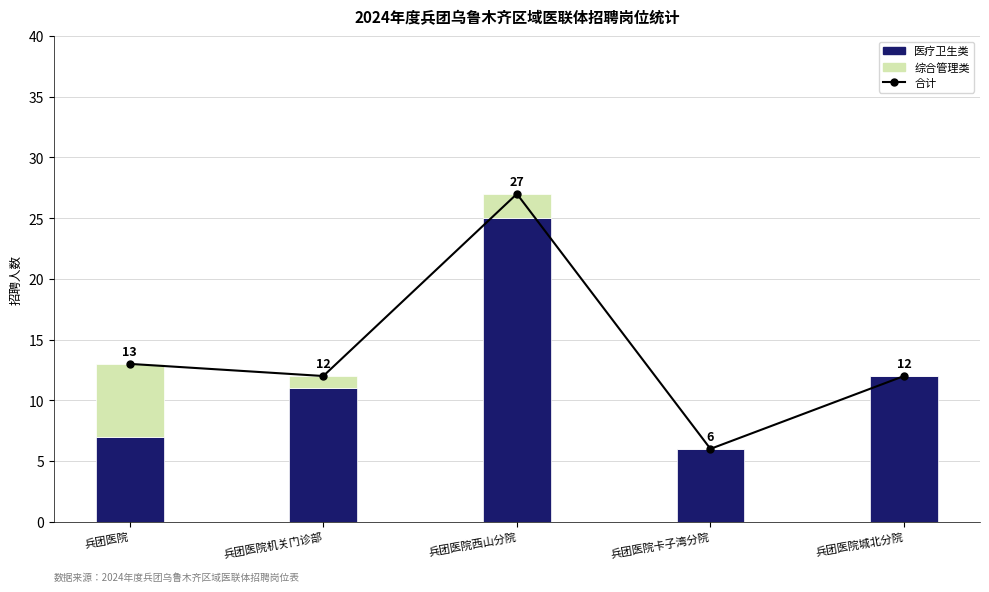

Is the value of 医疗卫生类 at 兵团医院机关门诊部 greater than the value of 综合管理类 at 兵团医院城北分院?

Yes